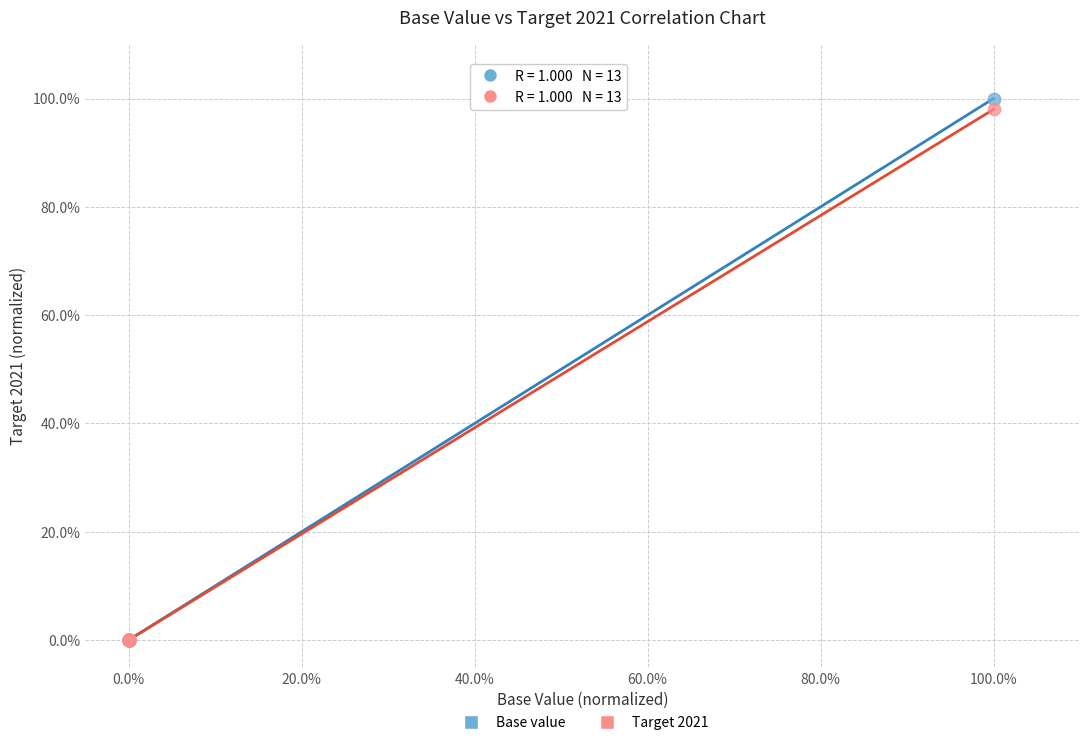

Across all series, what Y value is closest to 50?

98.0